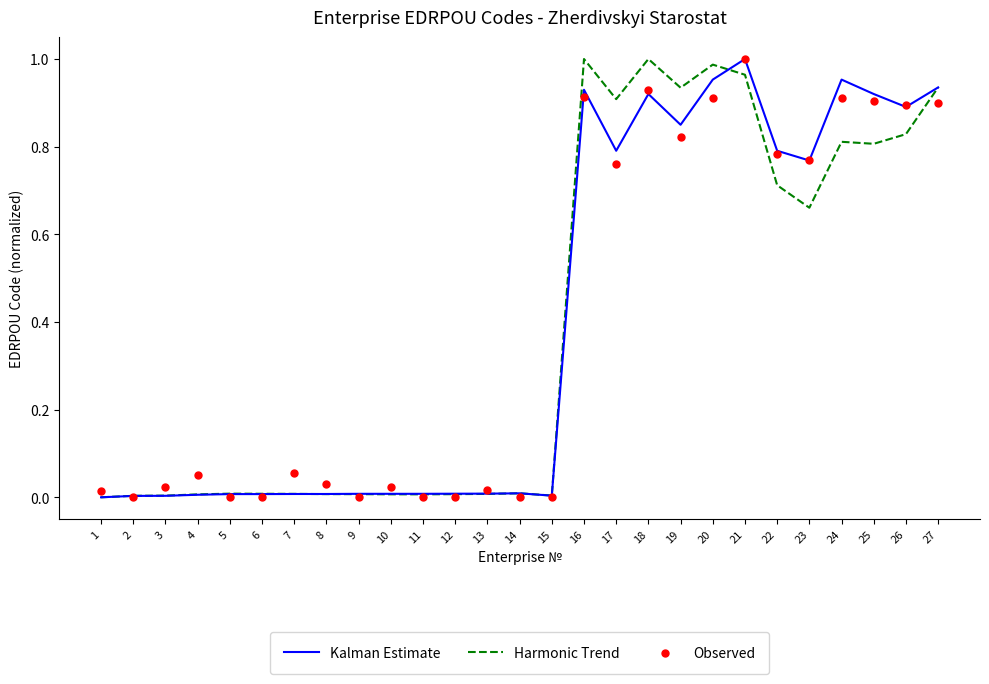

At which category is the sum across all series the highest?

21